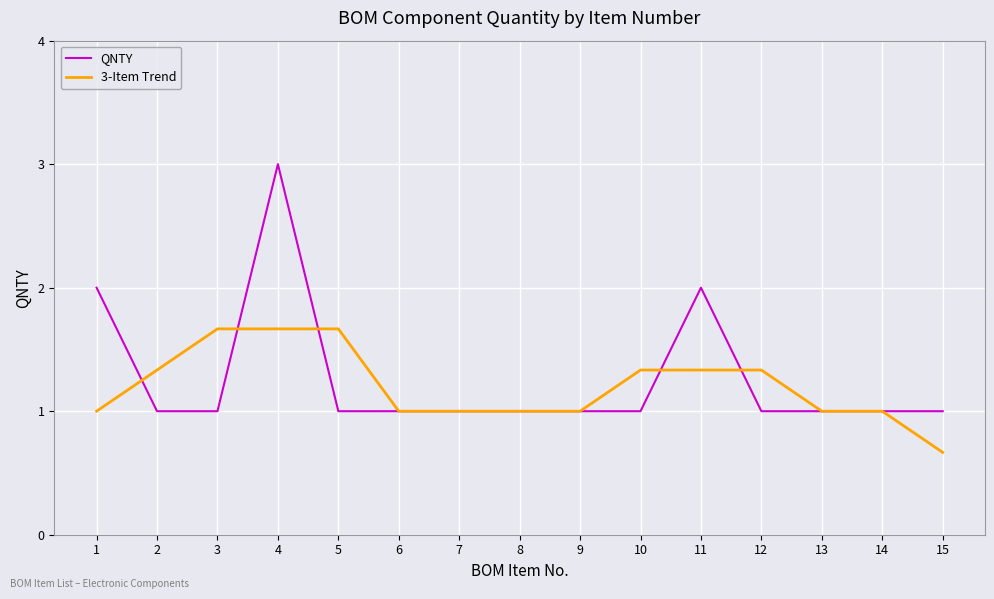

Reading left to right, what are all the values shown in this chart?

QNTY: 2.0	1.0	1.0	3.0	1.0	1.0	1.0	1.0	1.0	1.0	2.0	1.0	1.0	1.0	1.0
3-Item Trend: 1.0	1.3	1.7	1.7	1.7	1.0	1.0	1.0	1.0	1.3	1.3	1.3	1.0	1.0	0.7